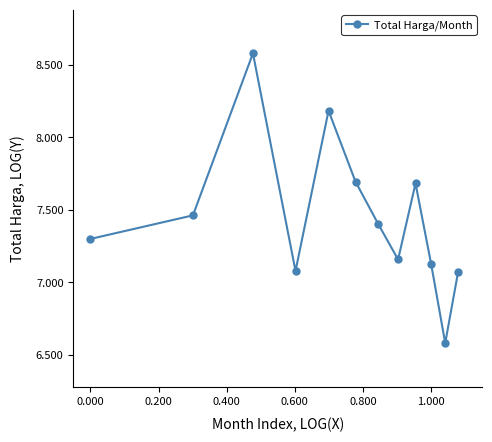

What is the sum of all values?

89.3